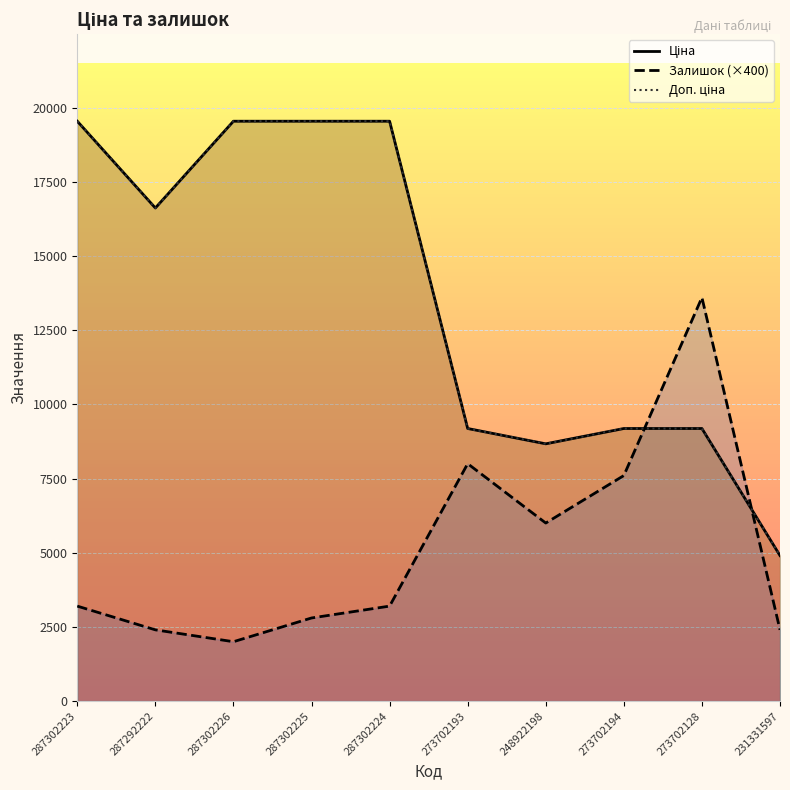

Is the value of Залишок (×400) at 287302225 greater than the value of Доп. ціна at 273702128?

No